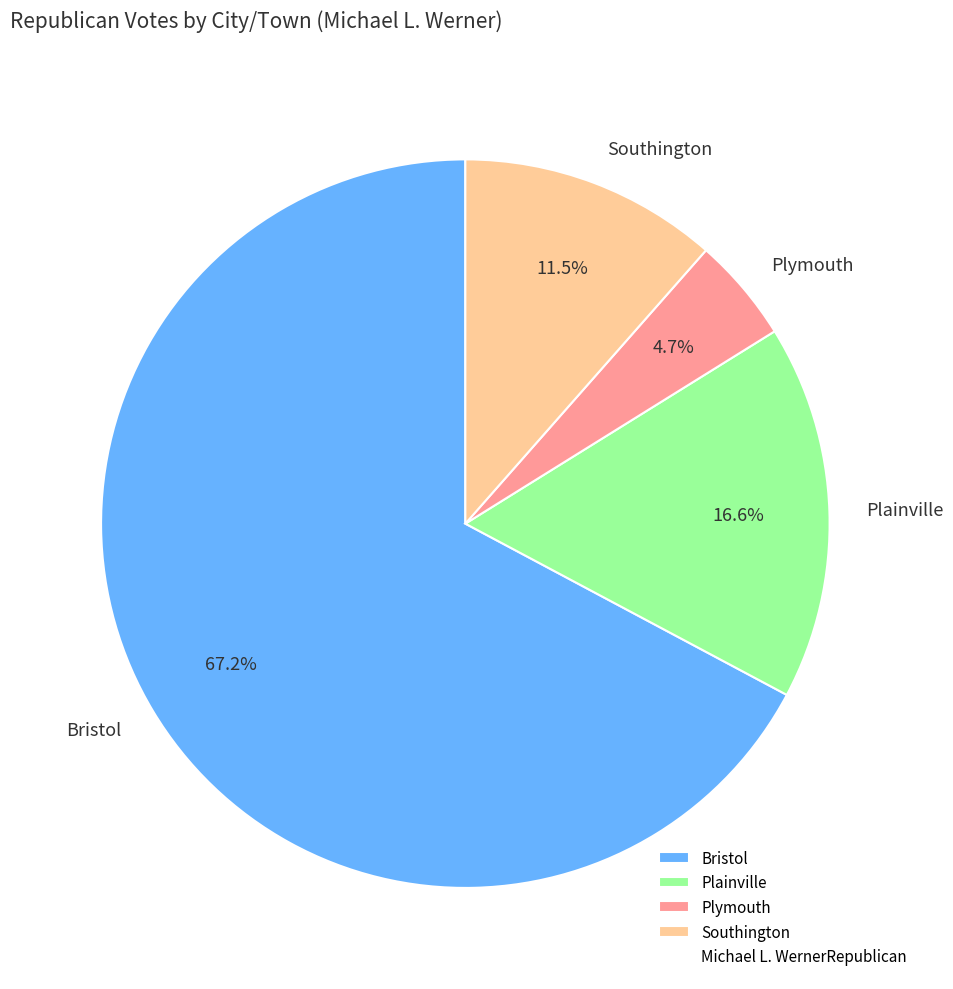

What percentage is NOT represented by Plainville?

83.4%